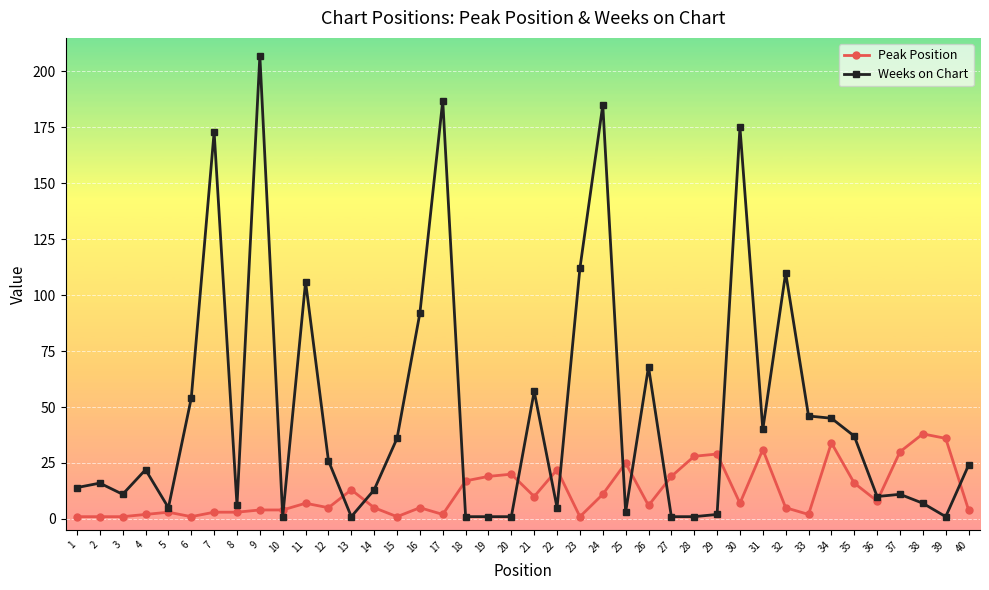

At which category does Weeks on Chart reach its first local valley?

3